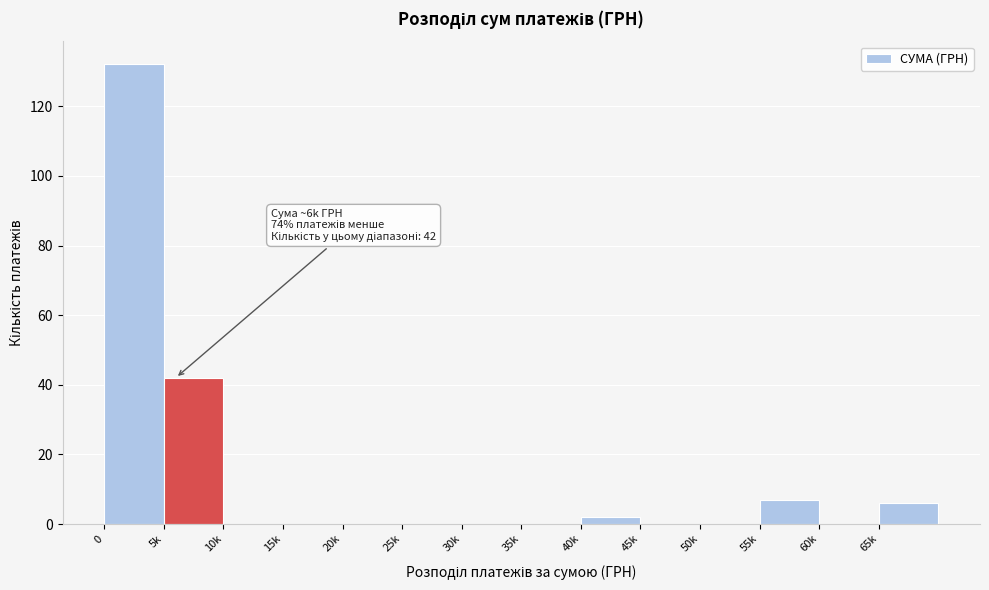

Reading left to right, transcribe all the data shown in this chart.

0=132	5k=42	10k=0	15k=0	20k=0	25k=0	30k=0	35k=0	40k=2	45k=0	50k=0	55k=7	60k=0	65k=6